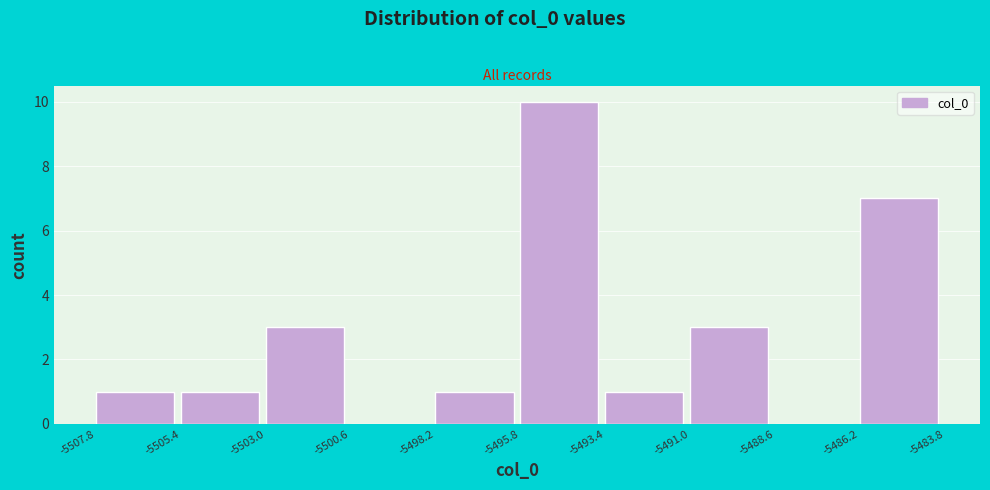

Over which range of the x-axis is the bar tallest?

-5495.8 to -5493.4